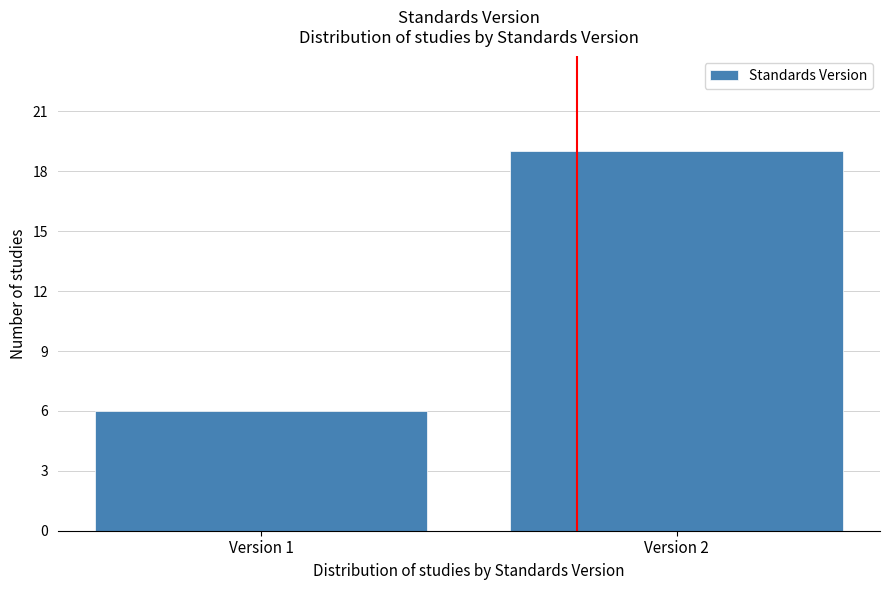

Reading left to right, transcribe all the data shown in this chart.

Version 1=6	Version 2=19